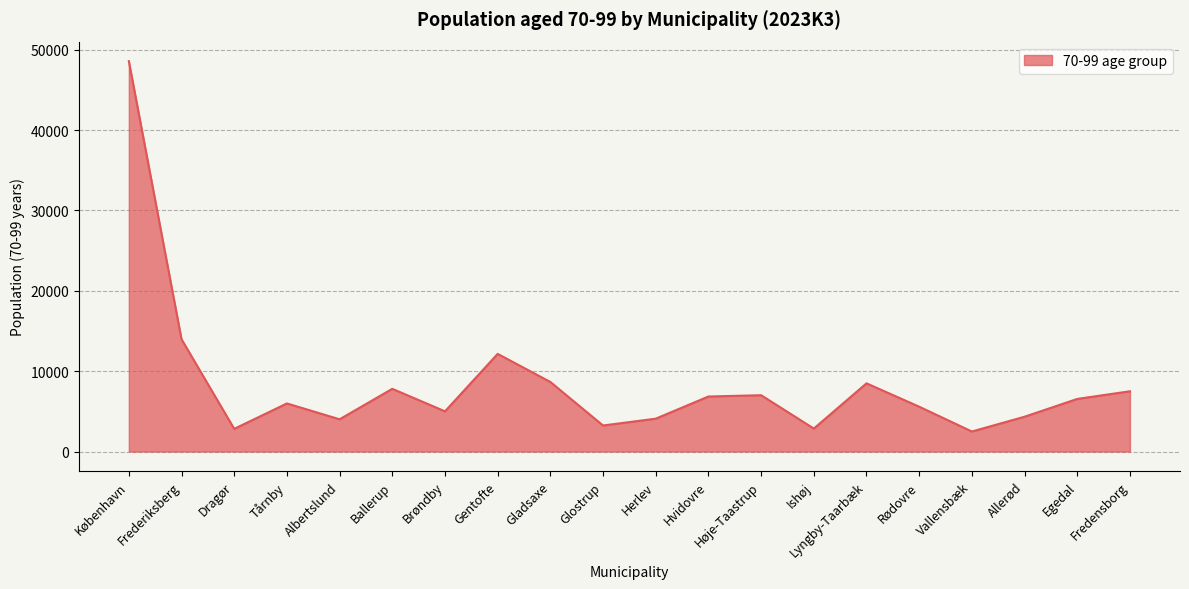

What is the maximum value shown in the chart?

48576